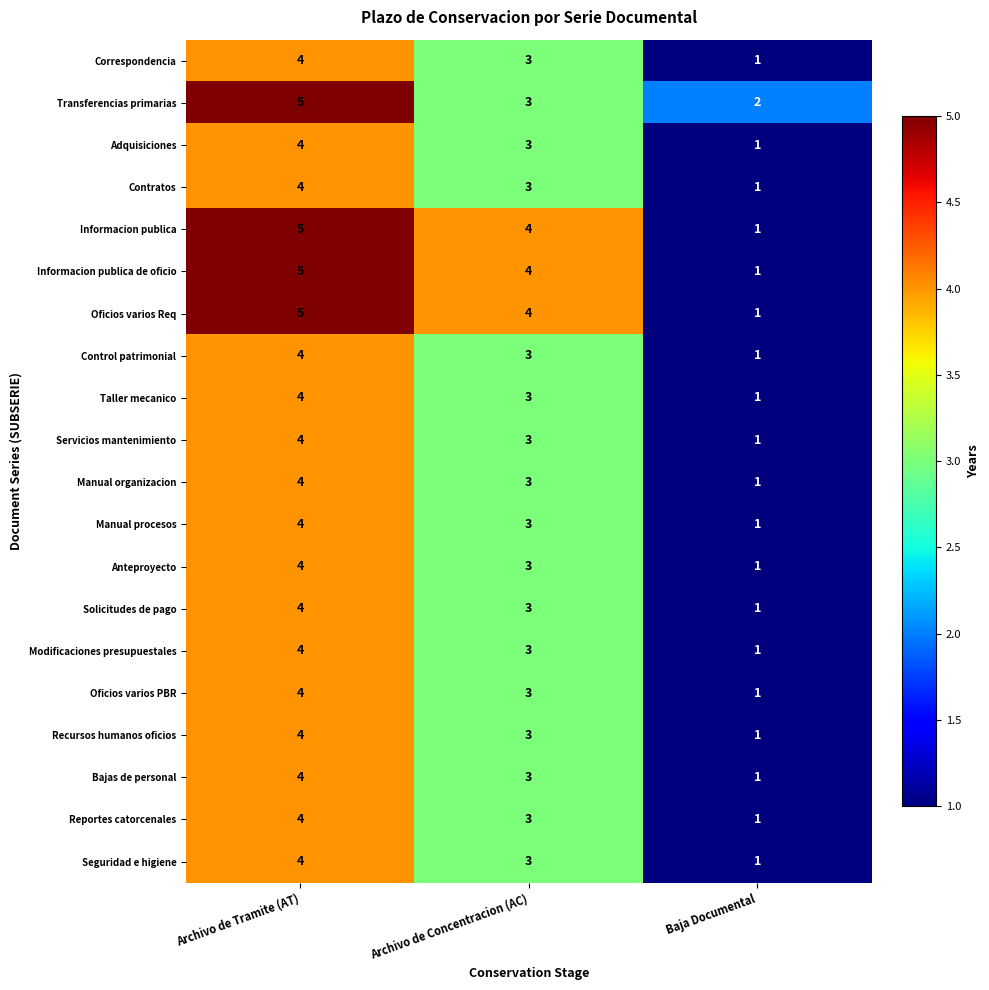

Rank the categories by Servicios mantenimiento value from lowest to highest.

Baja Documental, Archivo de Concentracion (AC), Archivo de Tramite (AT)